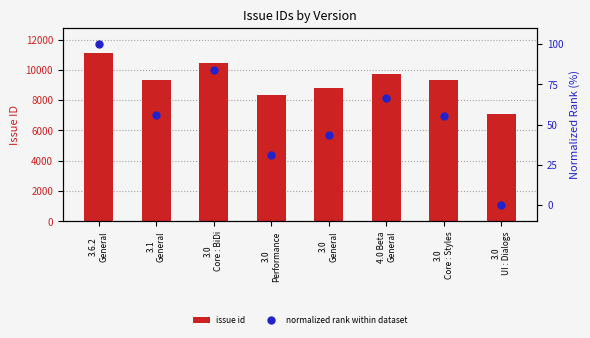

At which category is the sum across all series the highest?

3.6.2
General